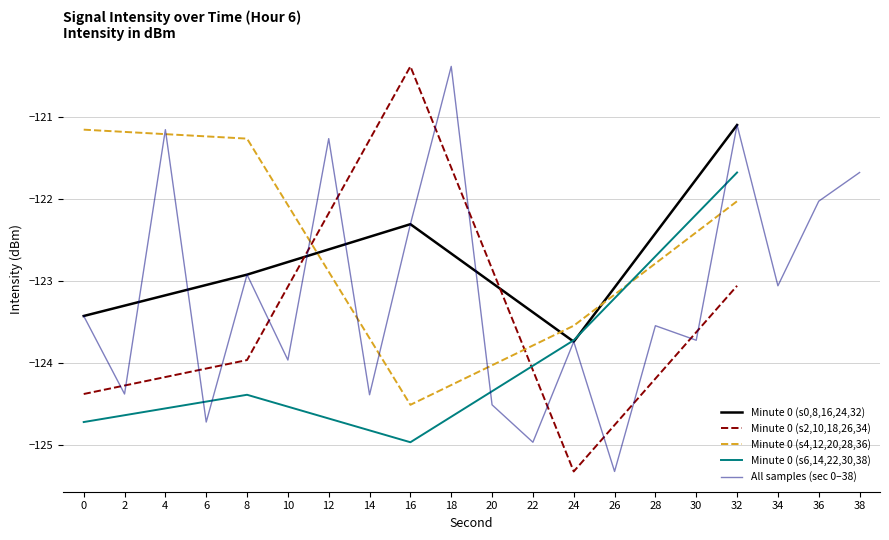

Rank the categories by value from highest to lowest.

18, 32, 4, 12, 38, 36, 16, 8, 34, 0, 28, 30, 24, 10, 2, 14, 20, 6, 22, 26